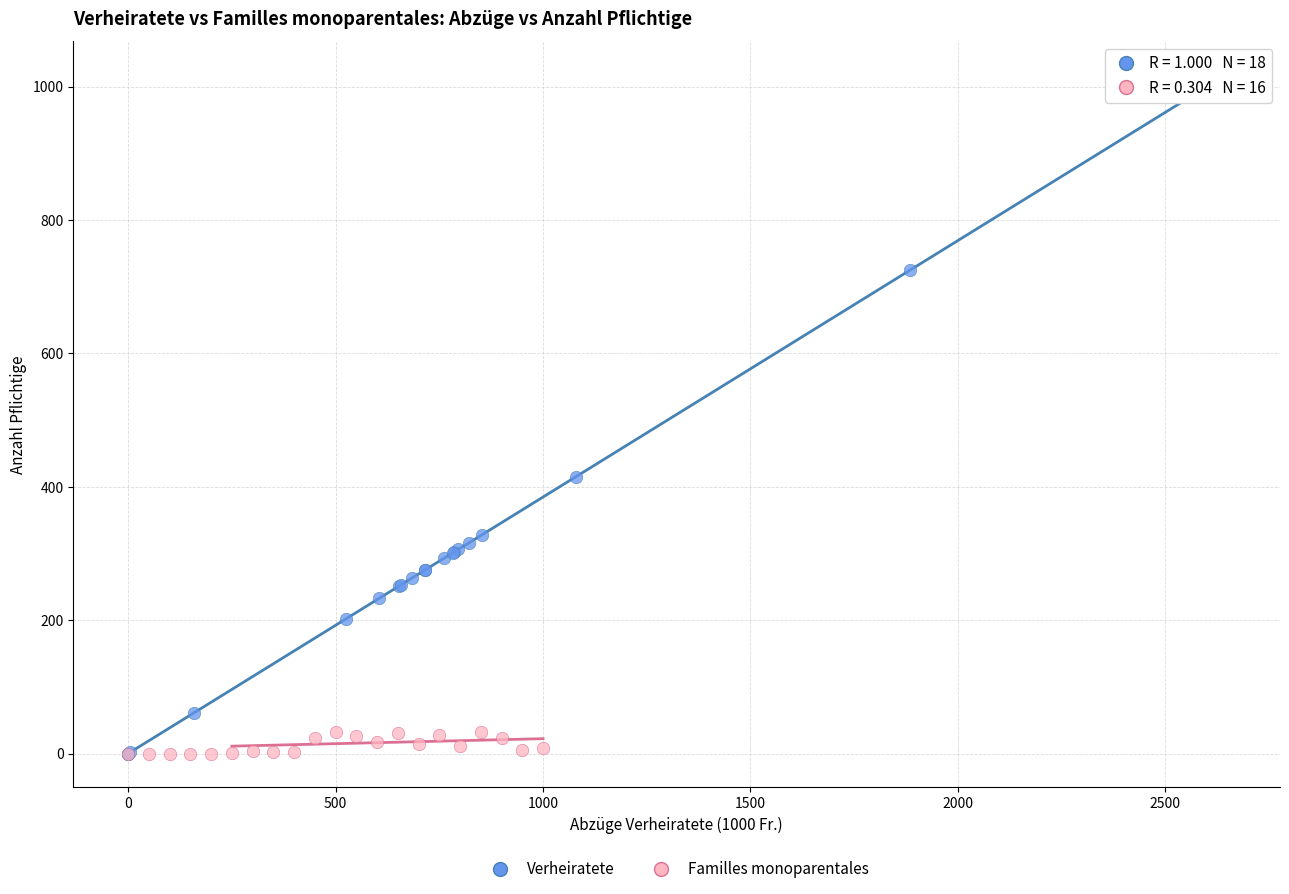

Which series has the widest spread of Y values?

Verheiratete